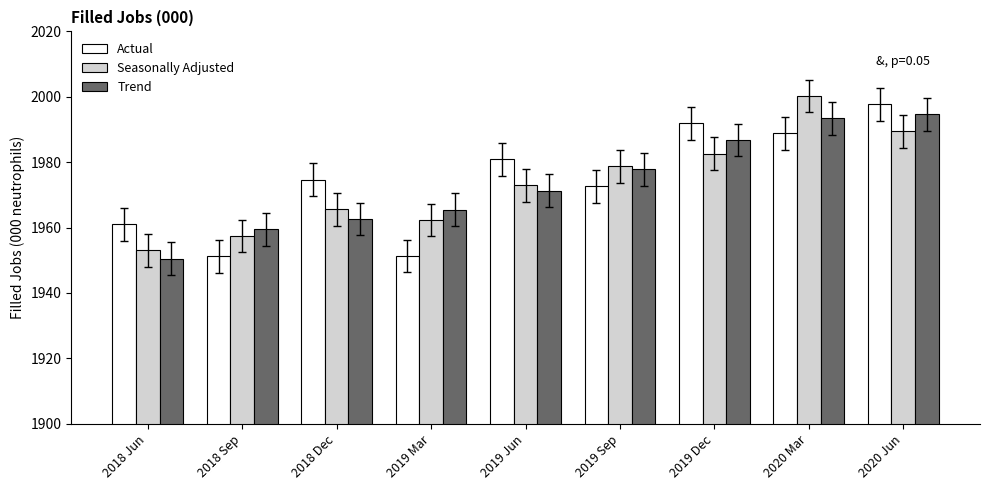

What is the spread (max minus min) of values at 2019 Dec?

9.3